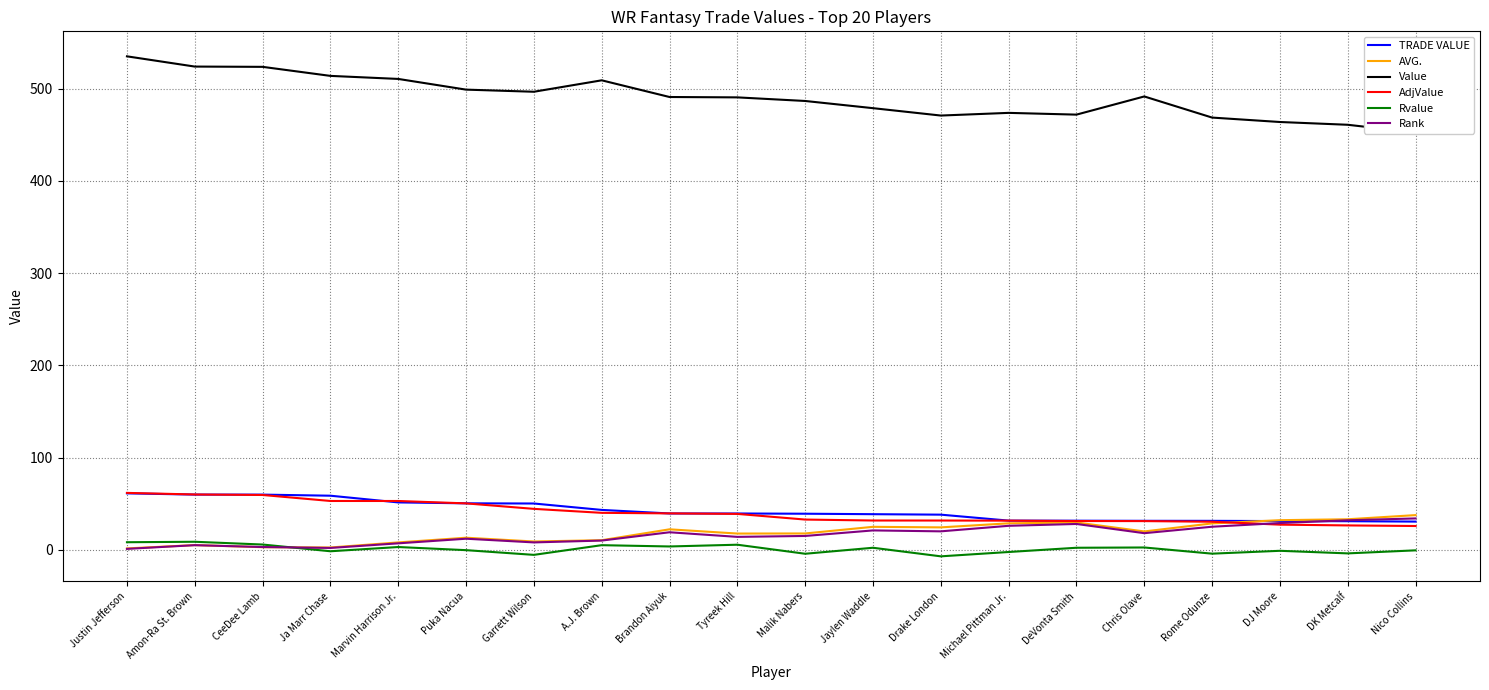

What is the label of the 18th point from the left?

DJ Moore